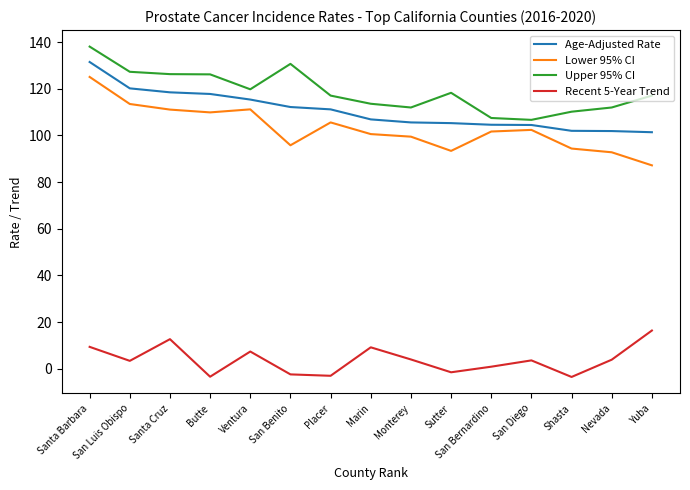

True or false: Upper 95% CI and Lower 95% CI cross at least once.

False